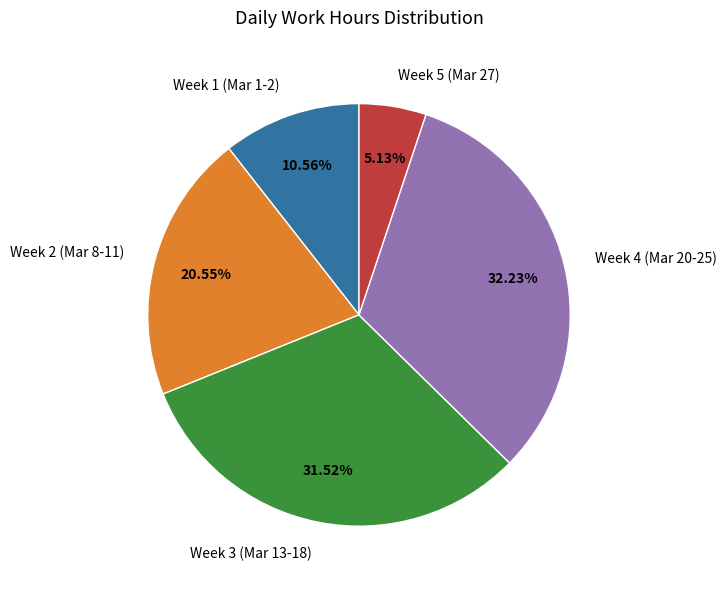

Is there any slice that represents more than half of the pie?

No